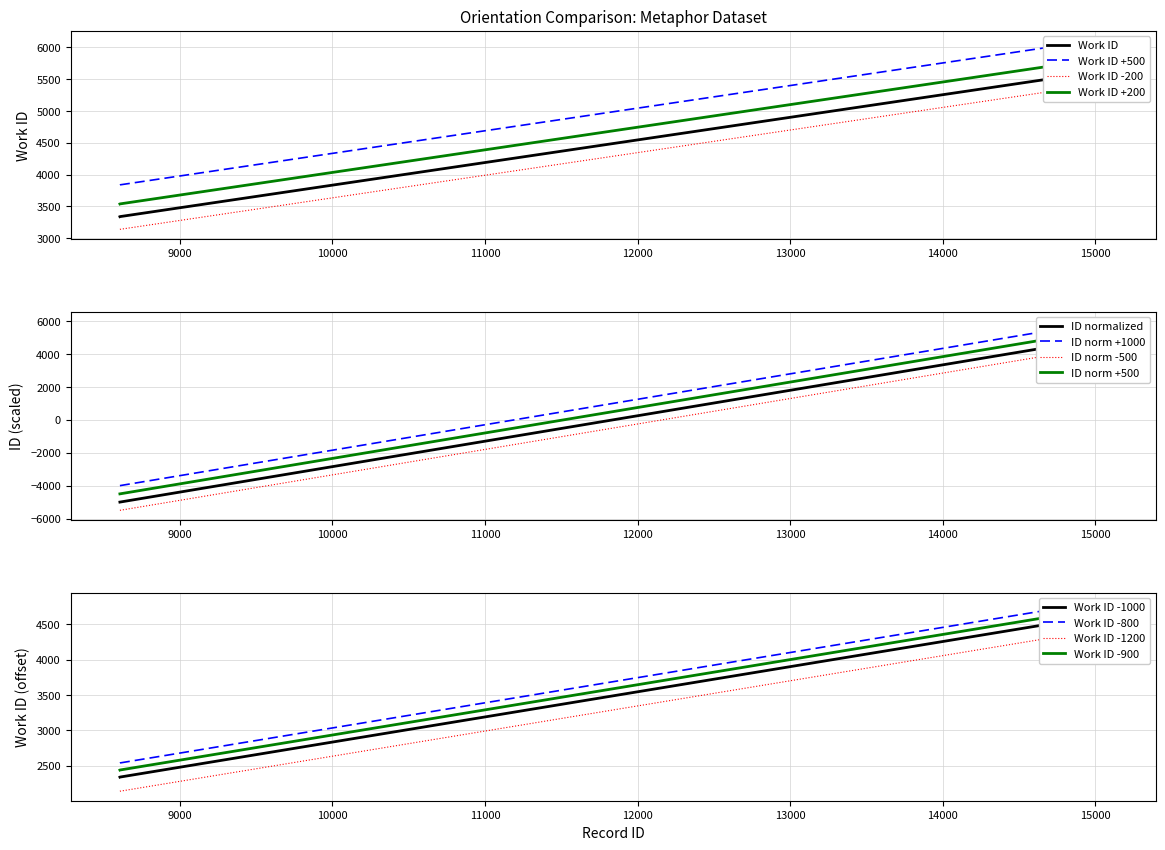

At how many categories does at least one series exceed 1714?

10